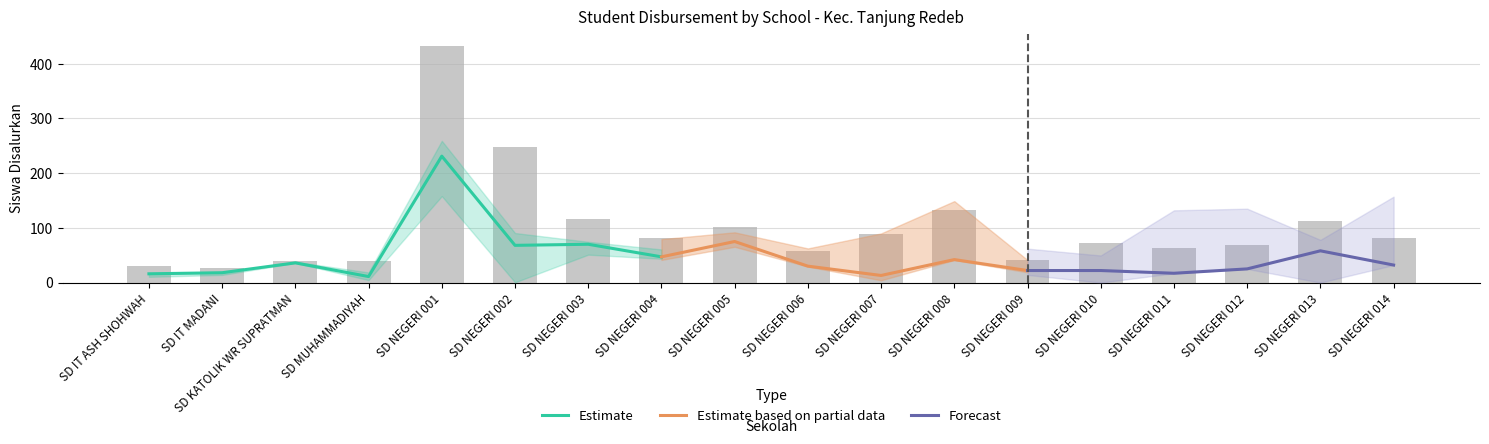

What is the difference between the highest and lowest values at SD MUHAMMADIYAH?

4